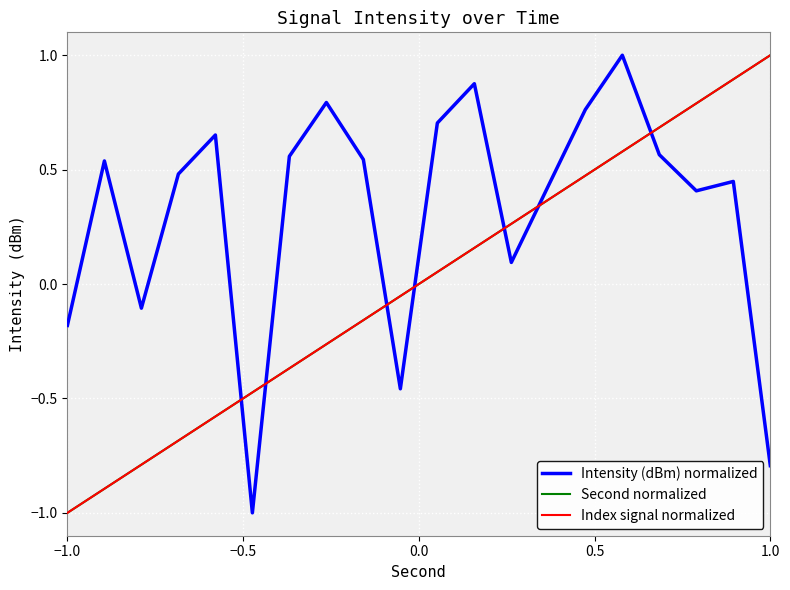

Is this an area chart (filled region under the line)?

No